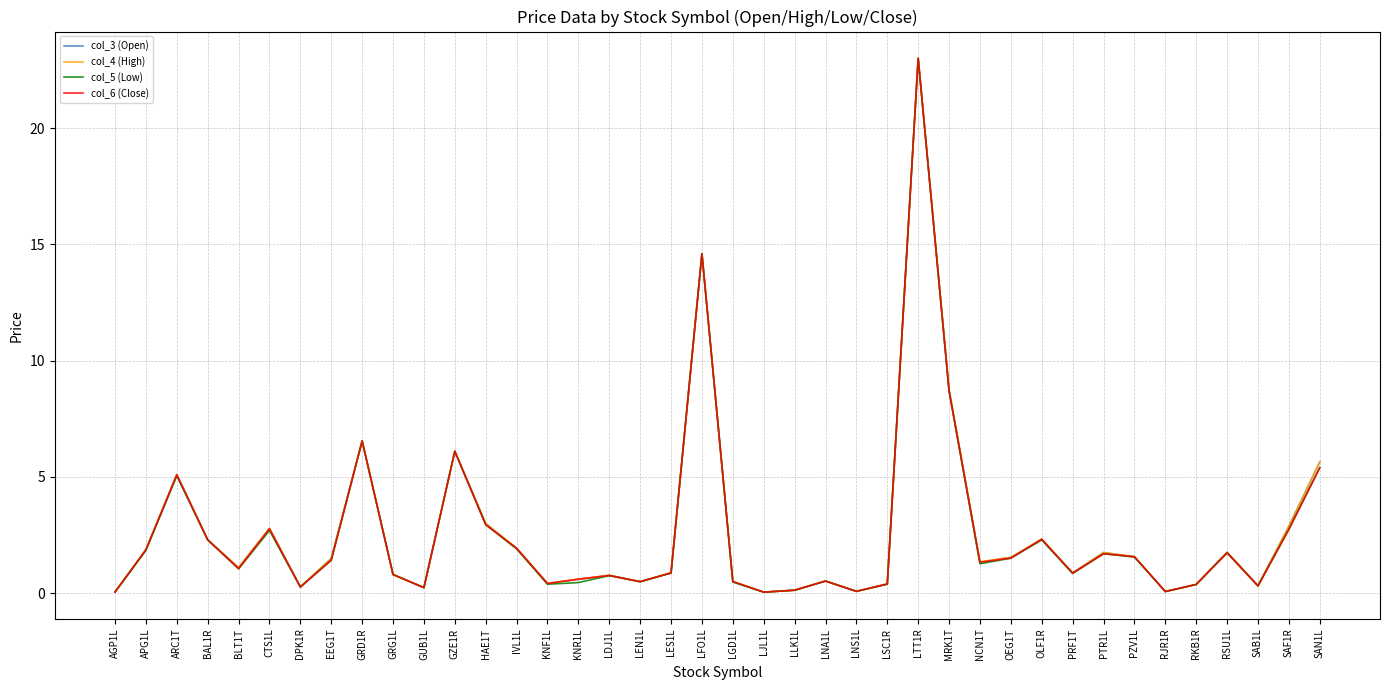

List the series in order of their overall mean, lowest first.

col_5 (Low), col_6 (Close), col_3 (Open), col_4 (High)